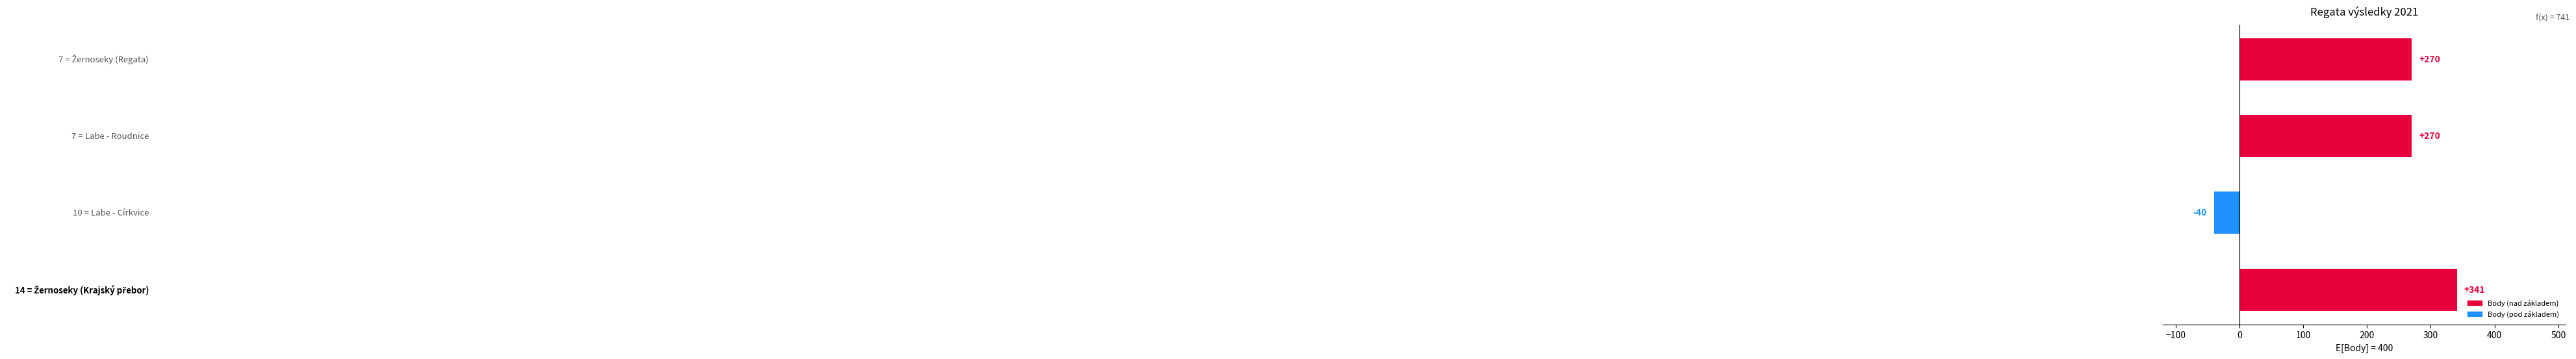

How many negative values are there?

1